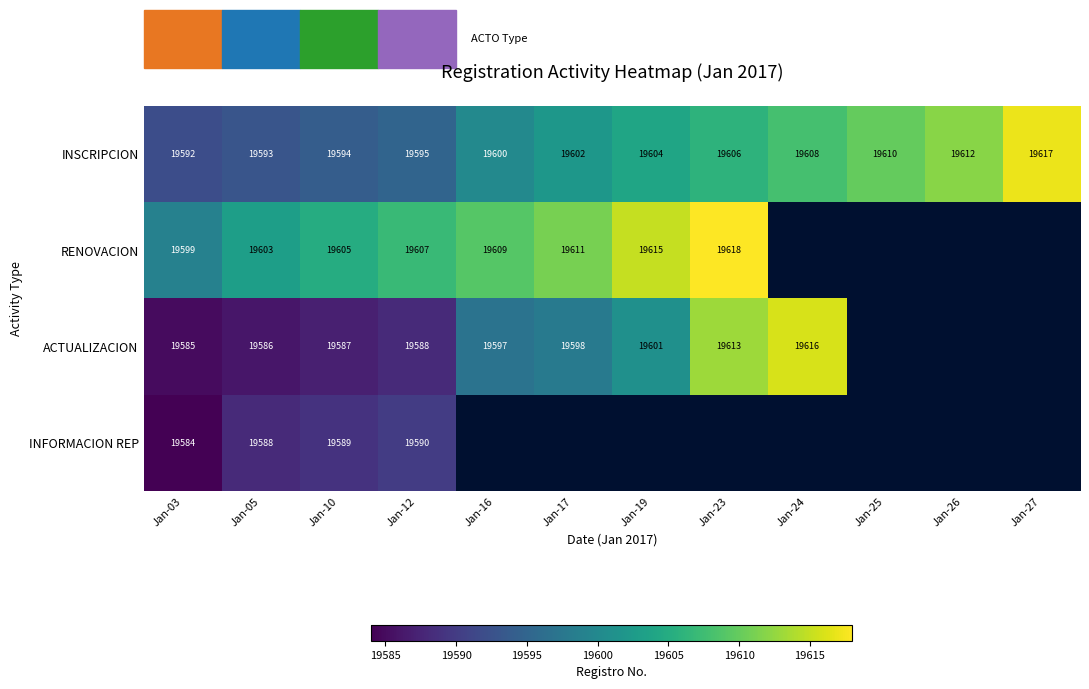

The value of INSCRIPCION at Jan-16 is 19600. True or false?

True